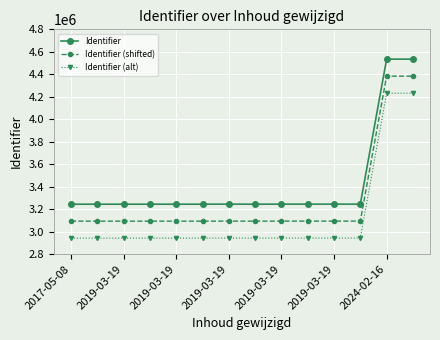

Which series has the widest spread of values?

Identifier